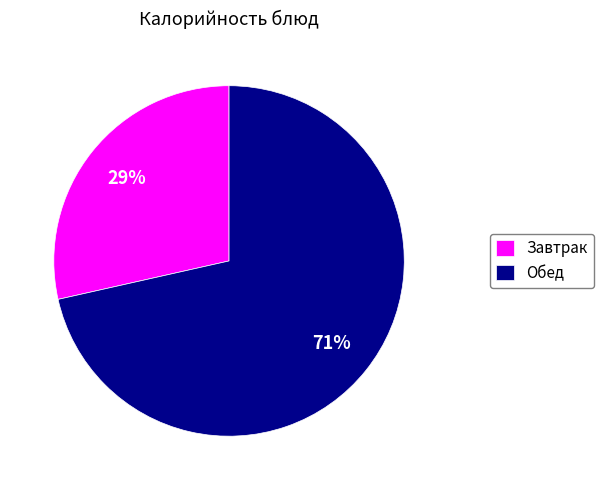

Do Завтрак and Обед together represent more than half of the pie?

Yes